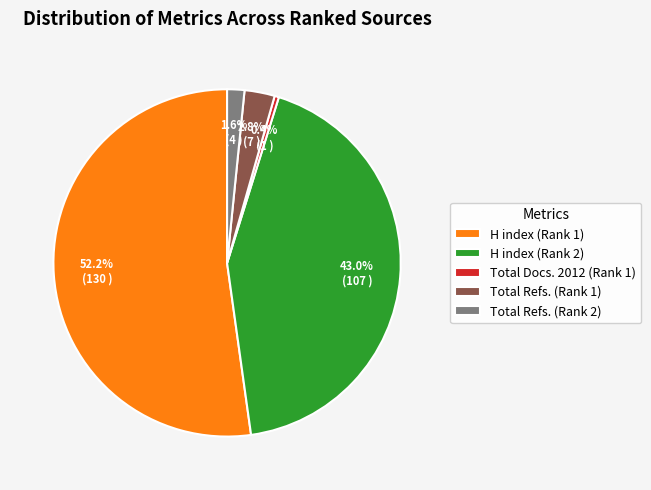

What is the ratio of the value at Total Refs. (Rank 1) to the value at H index (Rank 2)?

0.1